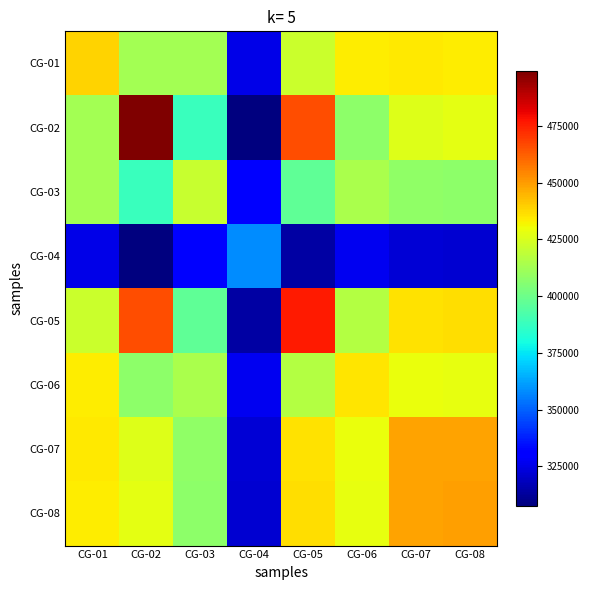

List the series in order of their peak value, lowest first.

CG-04, CG-03, CG-06, CG-01, CG-07, CG-08, CG-05, CG-02